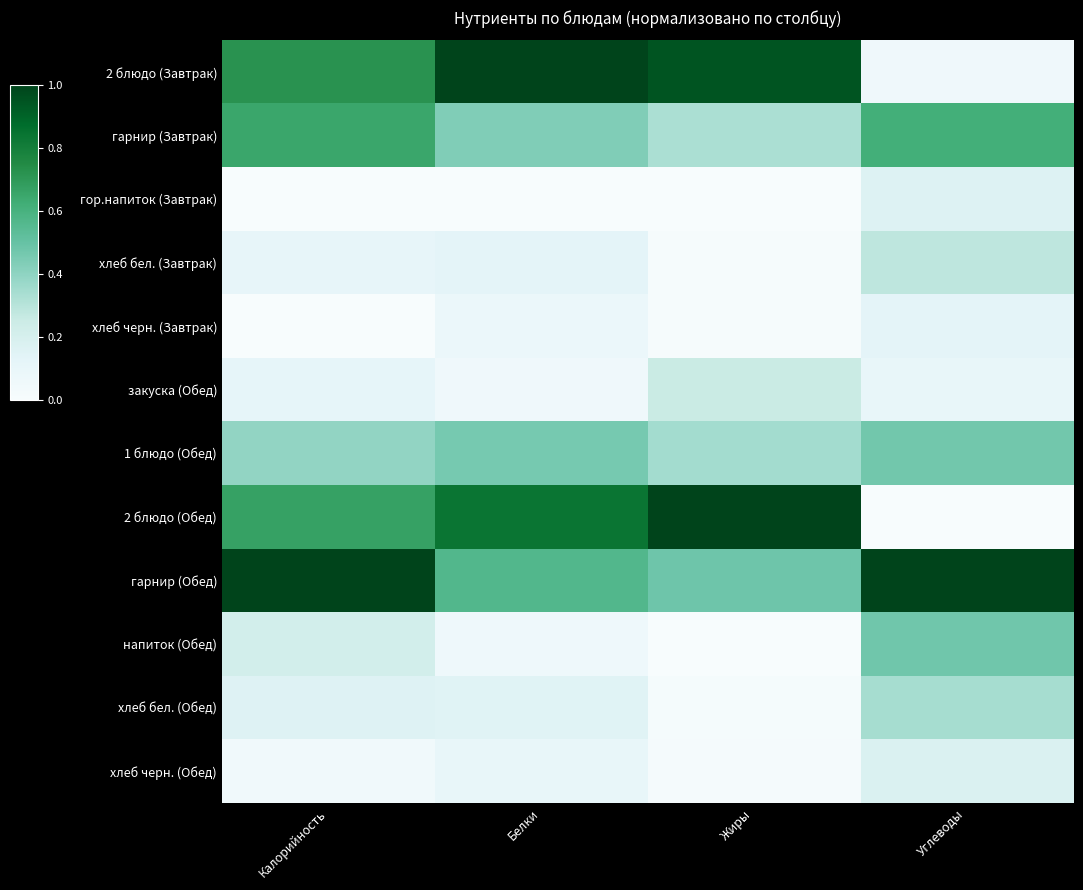

Reading left to right, what are all the values shown in this chart?

2 блюдо (Завтрак): Калорийность=0.7	Белки=1.0	Жиры=0.9	Углеводы=0.1
гарнир (Завтрак): Калорийность=0.6	Белки=0.4	Жиры=0.3	Углеводы=0.6
гор.напиток (Завтрак): Калорийность=0.0	Белки=0.0	Жиры=0.0	Углеводы=0.2
хлеб бел. (Завтрак): Калорийность=0.1	Белки=0.1	Жиры=0.0	Углеводы=0.3
хлеб черн. (Завтрак): Калорийность=0.0	Белки=0.1	Жиры=0.0	Углеводы=0.1
закуска (Обед): Калорийность=0.1	Белки=0.1	Жиры=0.3	Углеводы=0.1
1 блюдо (Обед): Калорийность=0.4	Белки=0.5	Жиры=0.4	Углеводы=0.5
2 блюдо (Обед): Калорийность=0.7	Белки=0.8	Жиры=1.0	Углеводы=0.0
гарнир (Обед): Калорийность=1.0	Белки=0.6	Жиры=0.5	Углеводы=1.0
напиток (Обед): Калорийность=0.2	Белки=0.1	Жиры=0.0	Углеводы=0.5
хлеб бел. (Обед): Калорийность=0.2	Белки=0.1	Жиры=0.0	Углеводы=0.3
хлеб черн. (Обед): Калорийность=0.0	Белки=0.1	Жиры=0.0	Углеводы=0.2